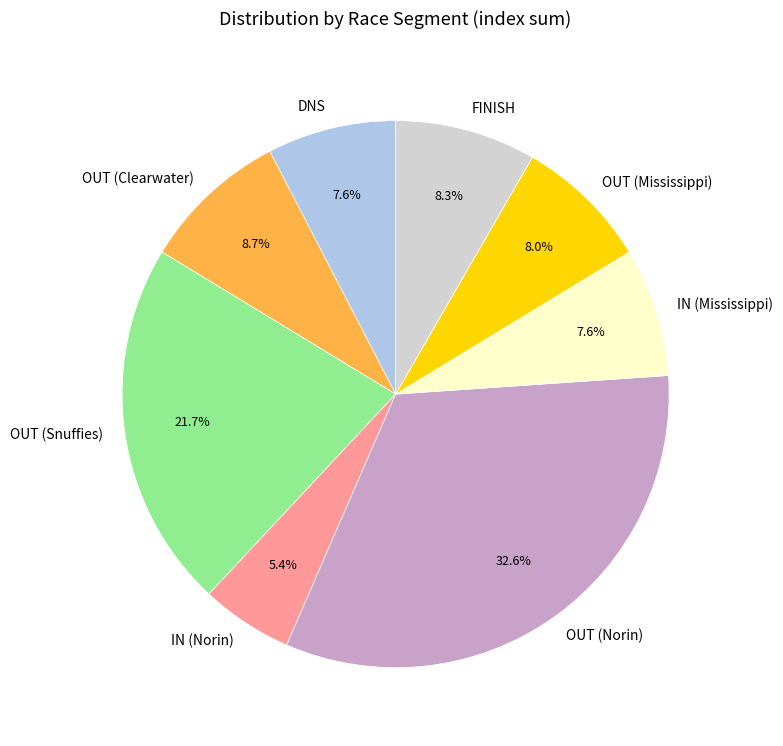

Which category has the smallest portion of the pie?

IN (Norin)